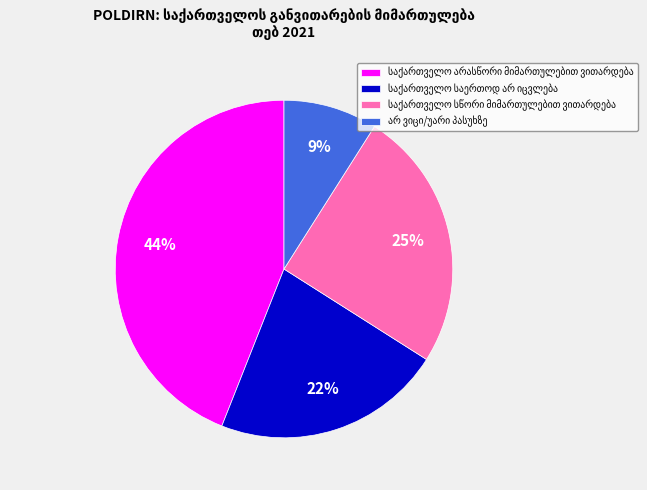

Does any single category account for the majority?

No